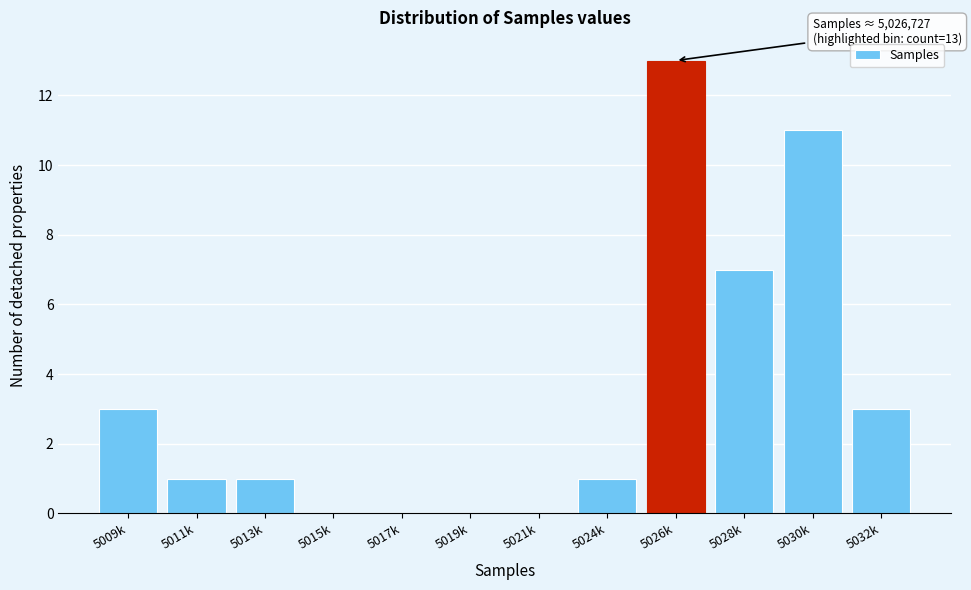

Reading left to right, transcribe all the data shown in this chart.

5009k=3	5011k=1	5013k=1	5015k=0	5017k=0	5019k=0	5021k=0	5024k=1	5026k=13	5028k=7	5030k=11	5032k=3